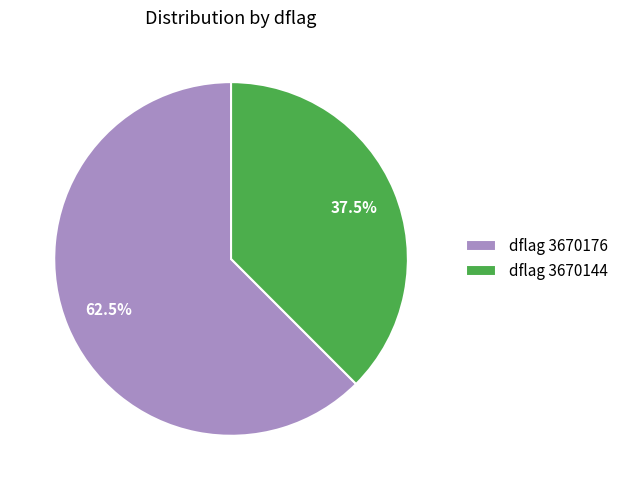

Rank the categories by value from highest to lowest.

dflag 3670176, dflag 3670144